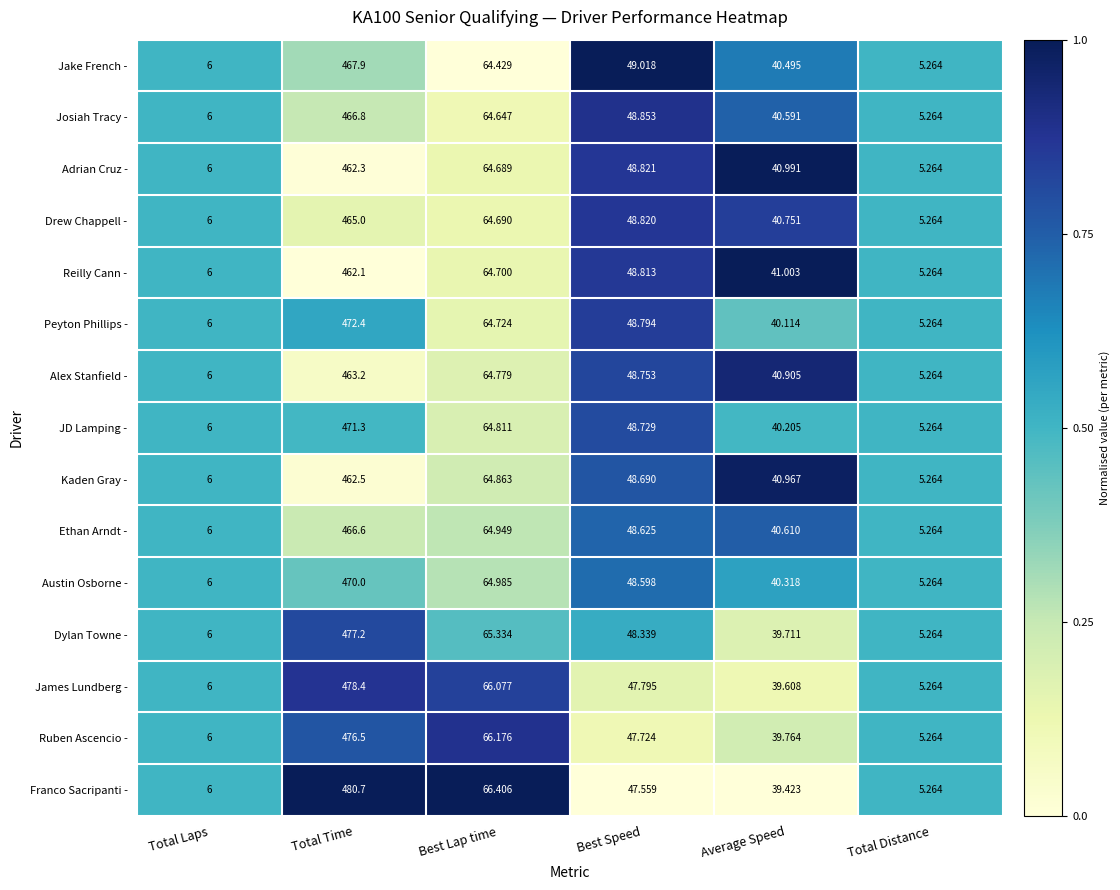

Which series has the largest range (max minus min)?

Franco Sacripanti -